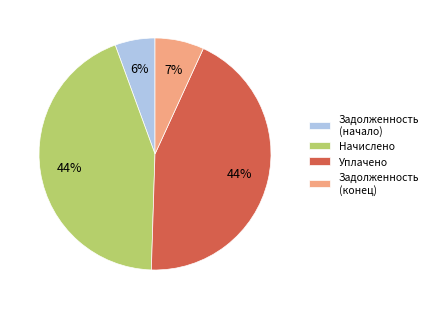

Which category has the smallest portion of the pie?

Задолженность (начало)